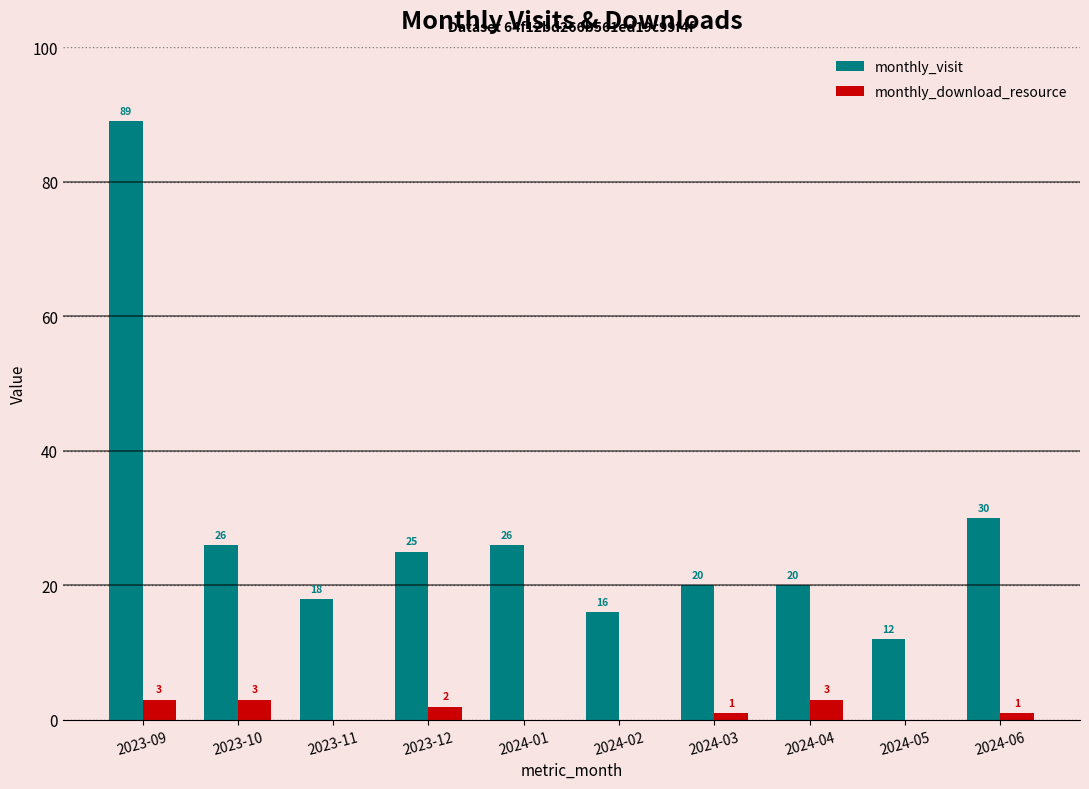

What is the greatest value displayed?

89